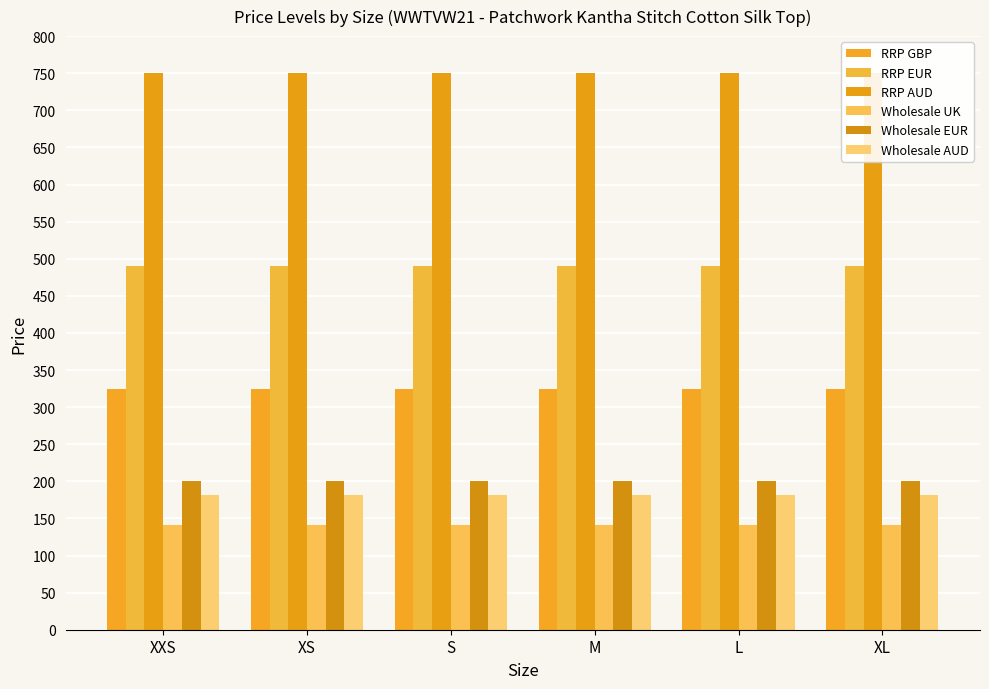

What is the spread (max minus min) of values at S?

609